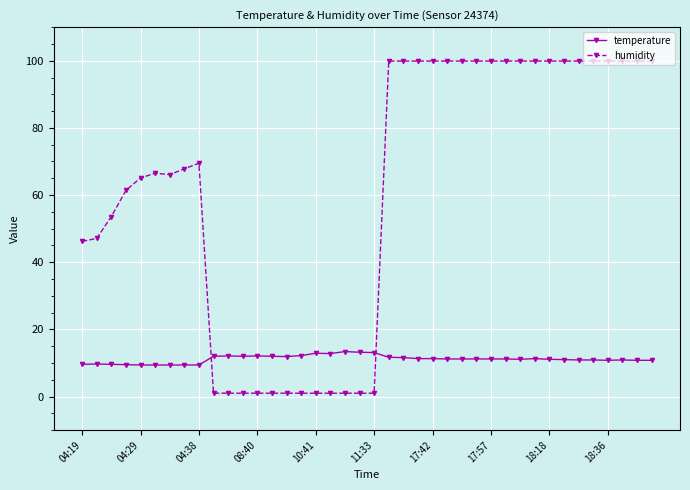

Which series has the largest total across all categories?

humidity